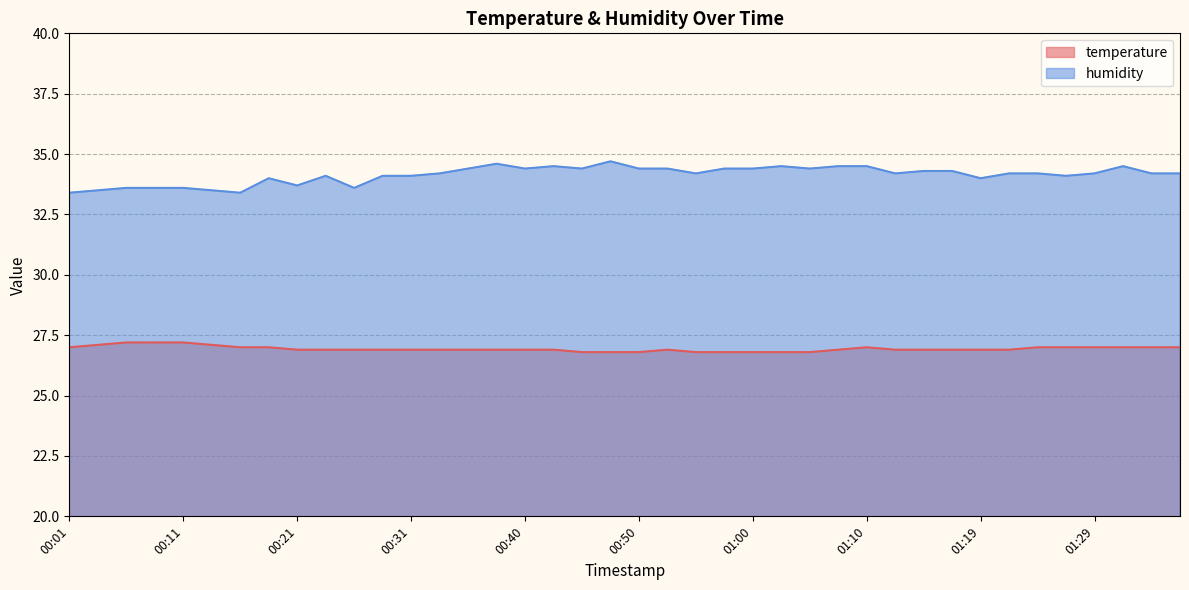

Count the temperature values in the range 26 to 27.

35